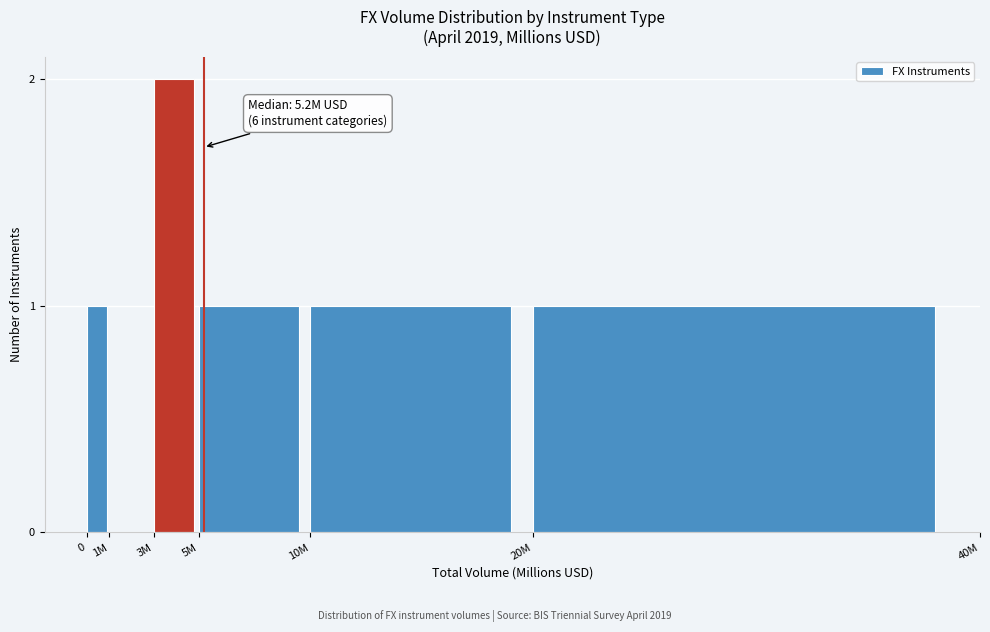

Reading right to left, transcribe all the data shown in this chart.

20M=1	10M=1	5M=1	3M=2	1M=0	0=1